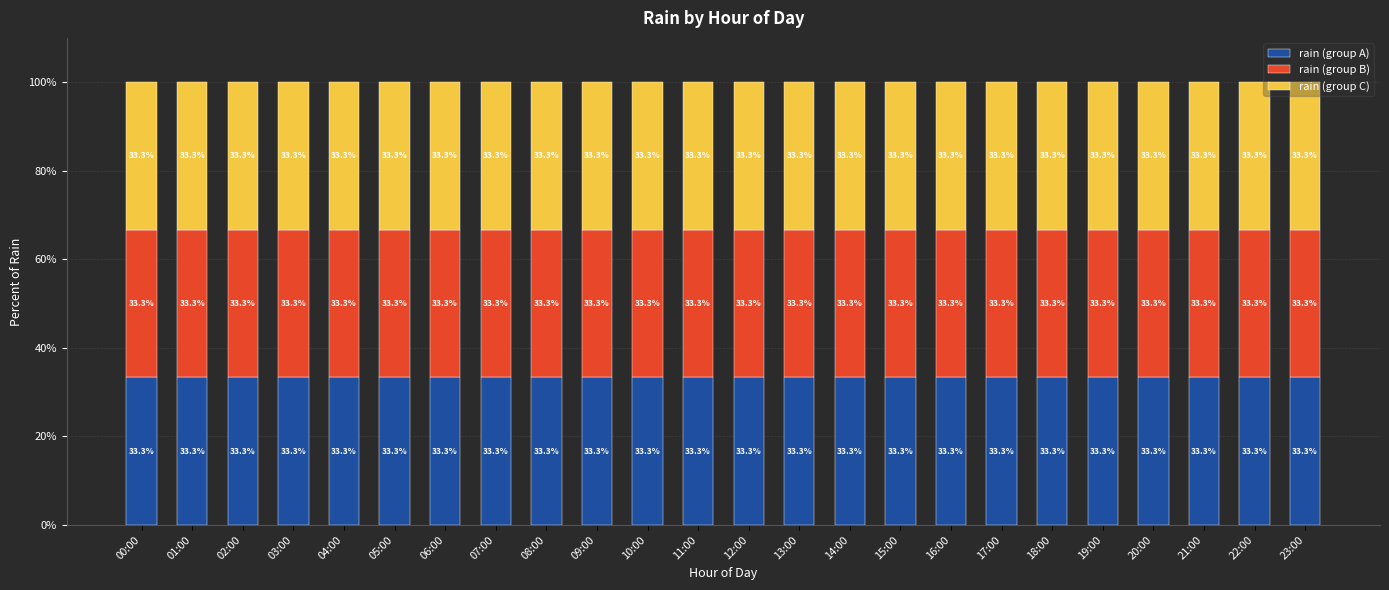

Is it true that rain (group A) equals 43.5 at 10:00?

False